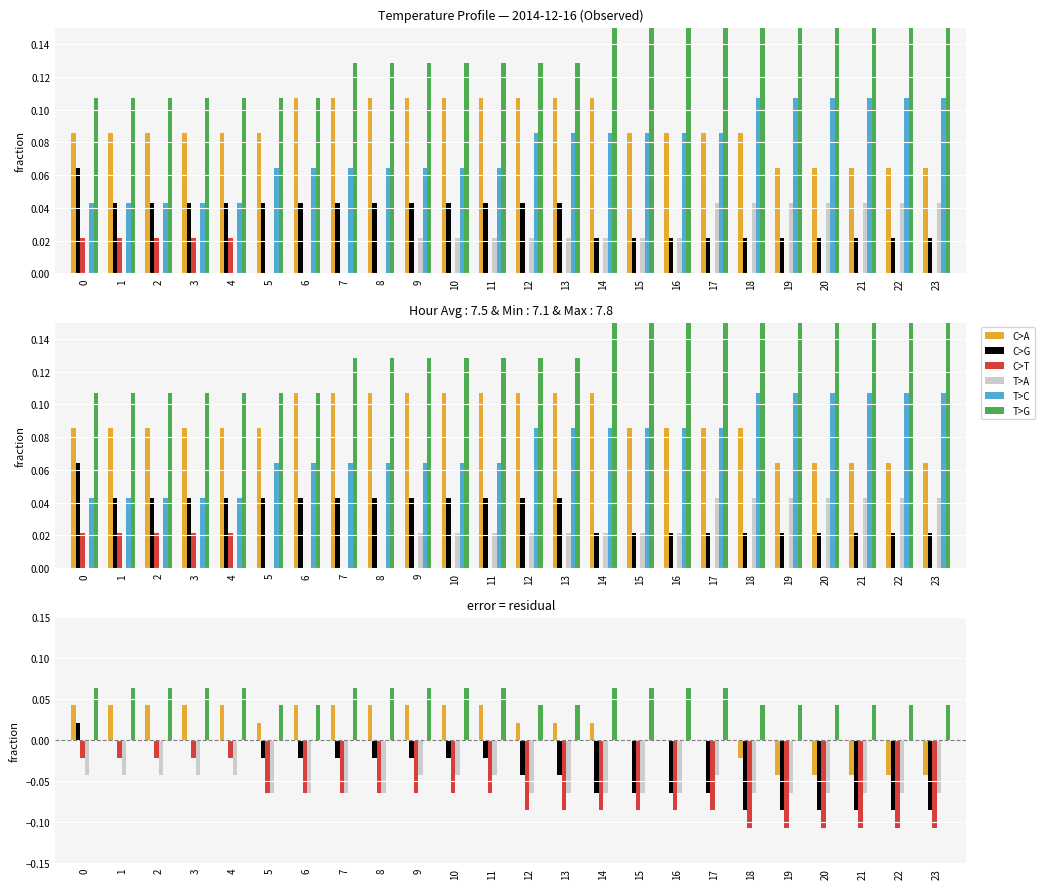

What is the difference between the second highest and minimum values in the C>T series?

0.1